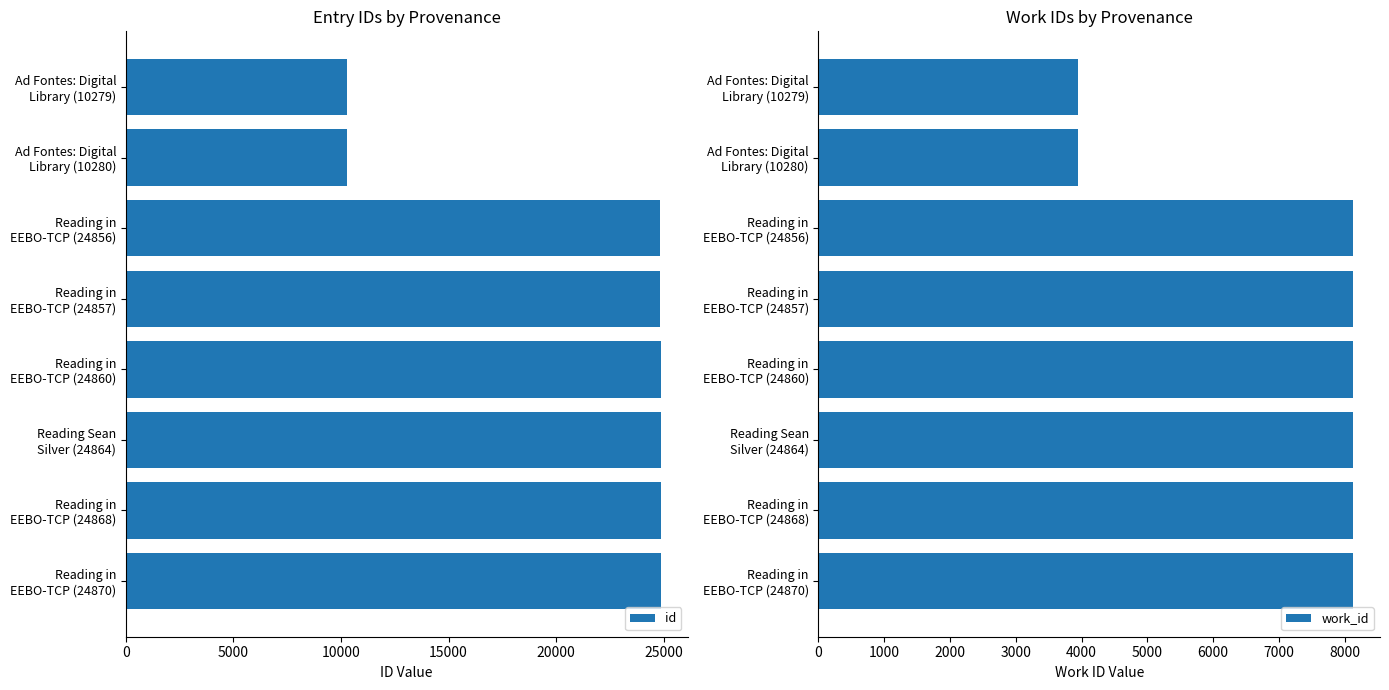

What is the lowest value of the id series?

10279